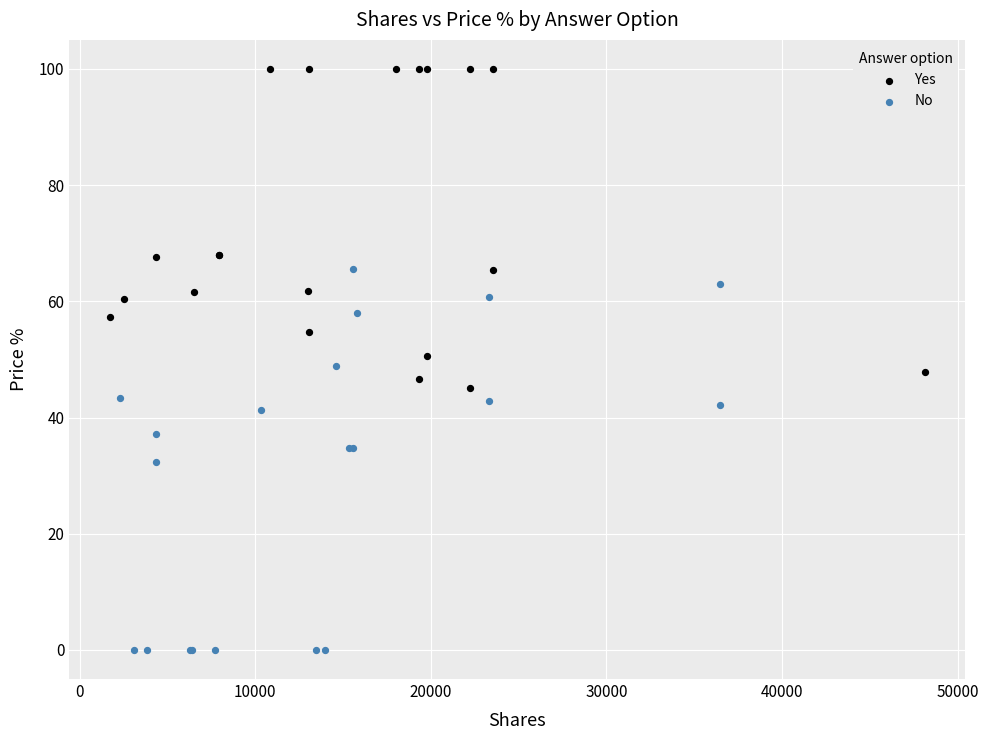

Which series contains the lowest Y value?

No